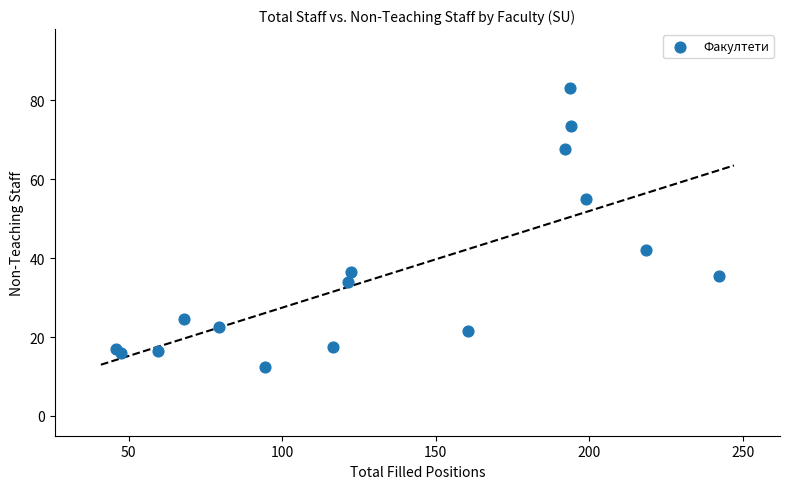

What Y value in the scatter plot is closest to 47?

42.0